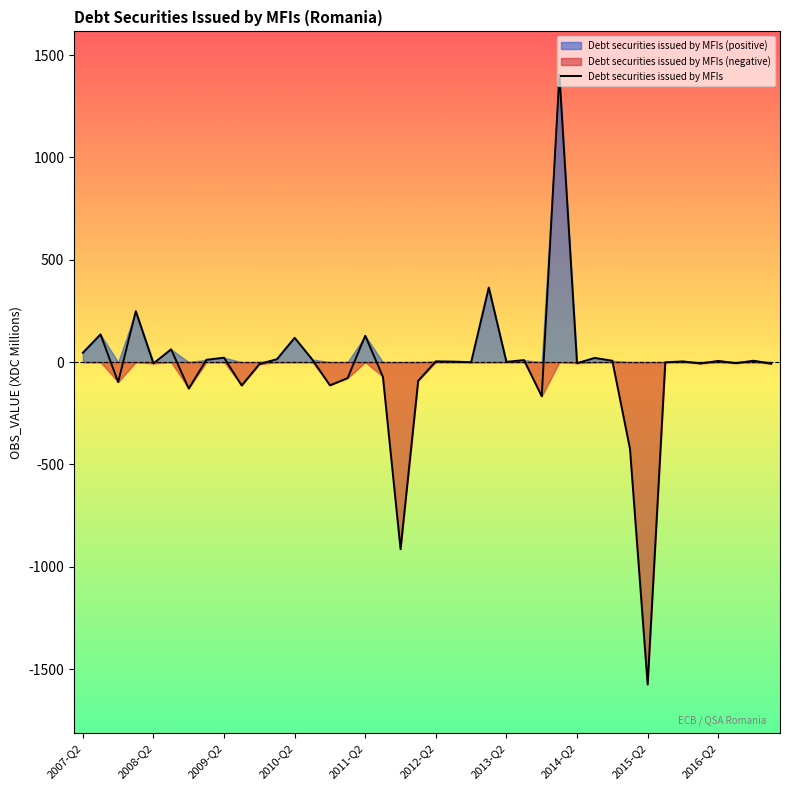

Which category has the lowest value in the Debt securities issued by MFIs series?

2015-Q2